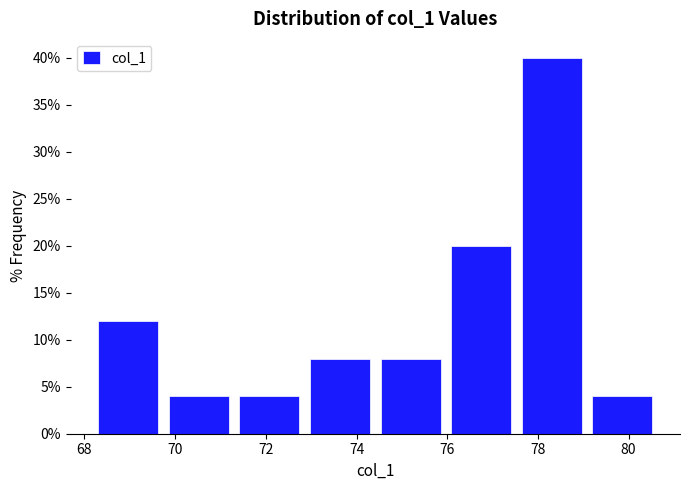

Reading left to right, transcribe this chart: for each bar, give the range it covers on the x-axis and its height. Neither the bar edges nor the heights are printed on the chart, so give them approximately, as read against the axes.

68.2 to 69.8: 12
69.8 to 71.4: 4
71.4 to 72.8: 4
72.8 to 74.4: 8
74.4 to 76.0: 8
76.0 to 77.6: 20
77.6 to 79.0: 40
79.0 to 80.6: 4